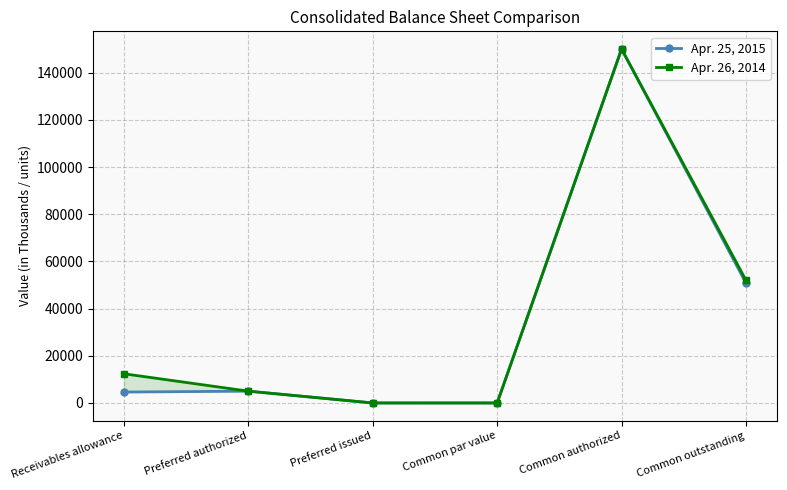

The value of Apr. 26, 2014 at Common par value is 1. True or false?

True